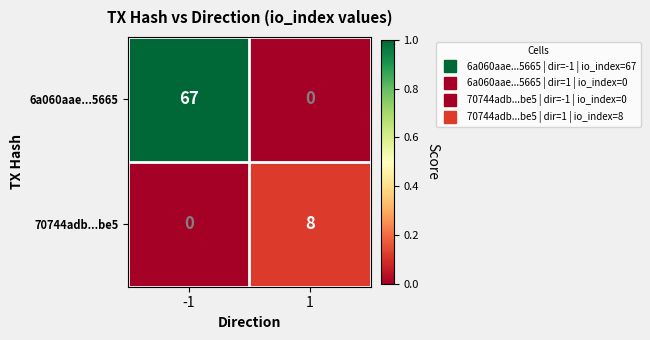

What is the maximum value shown in the chart?

67